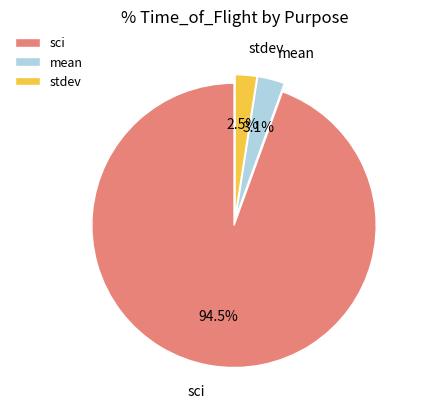

Which slice represents more than half of the pie?

sci